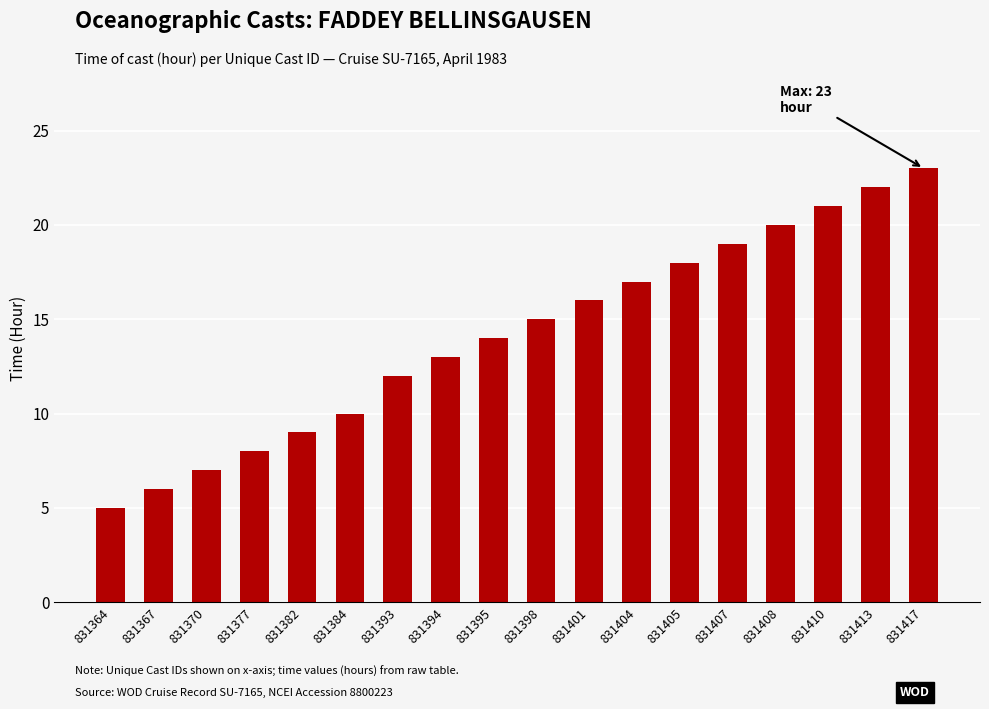

What is the ratio of the value at 831377 to the value at 831408?

0.4